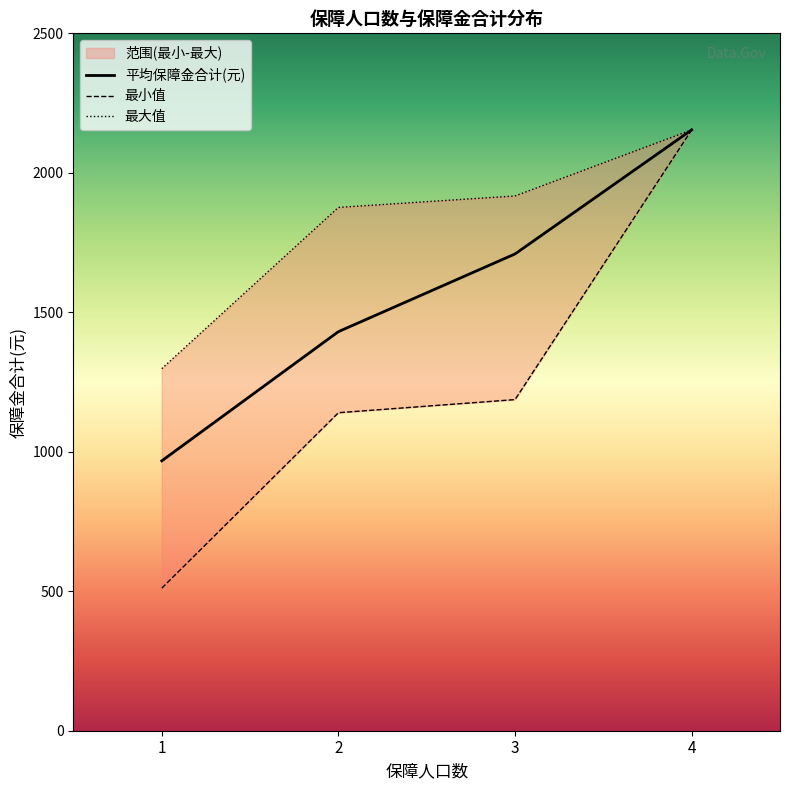

Does the chart display data point markers on the line(s)?

No